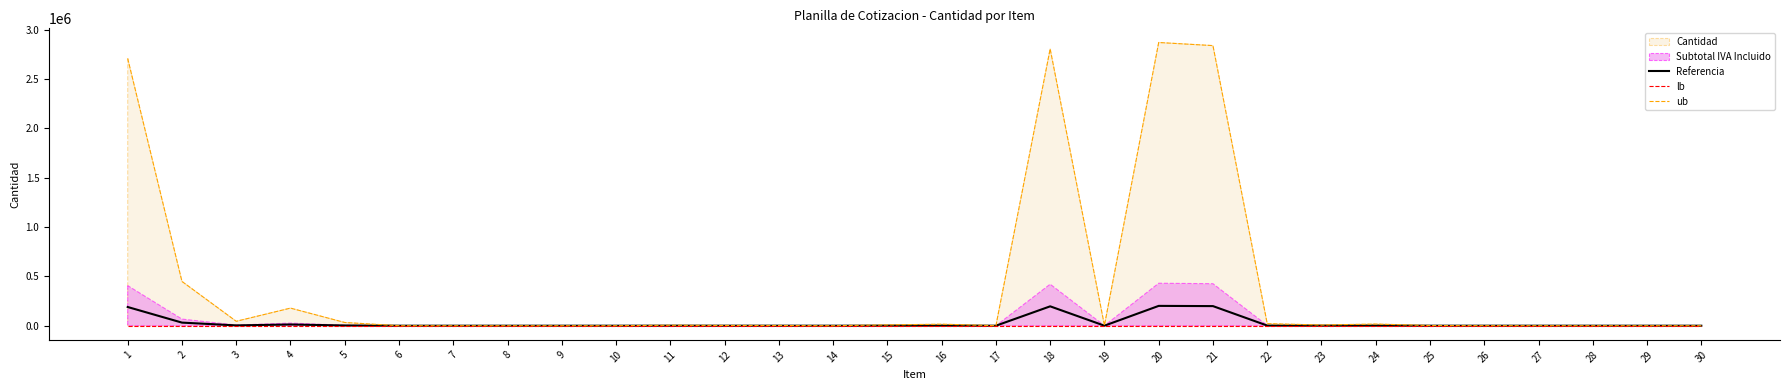

What is the value of the ub point at the 13th from the left?

2162.0